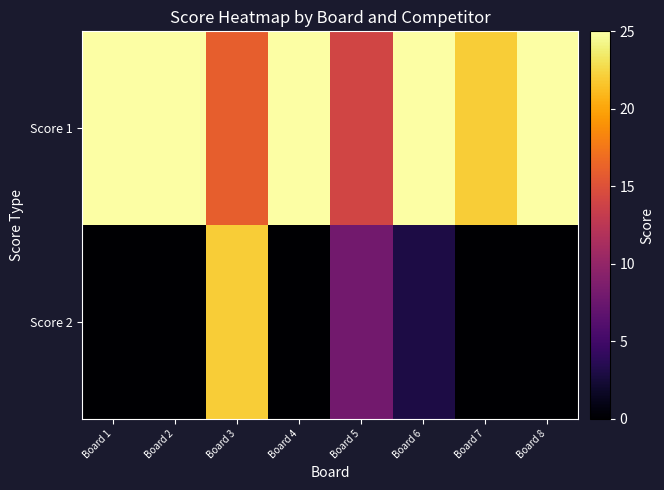

At how many categories does at least one series exceed 12?

8